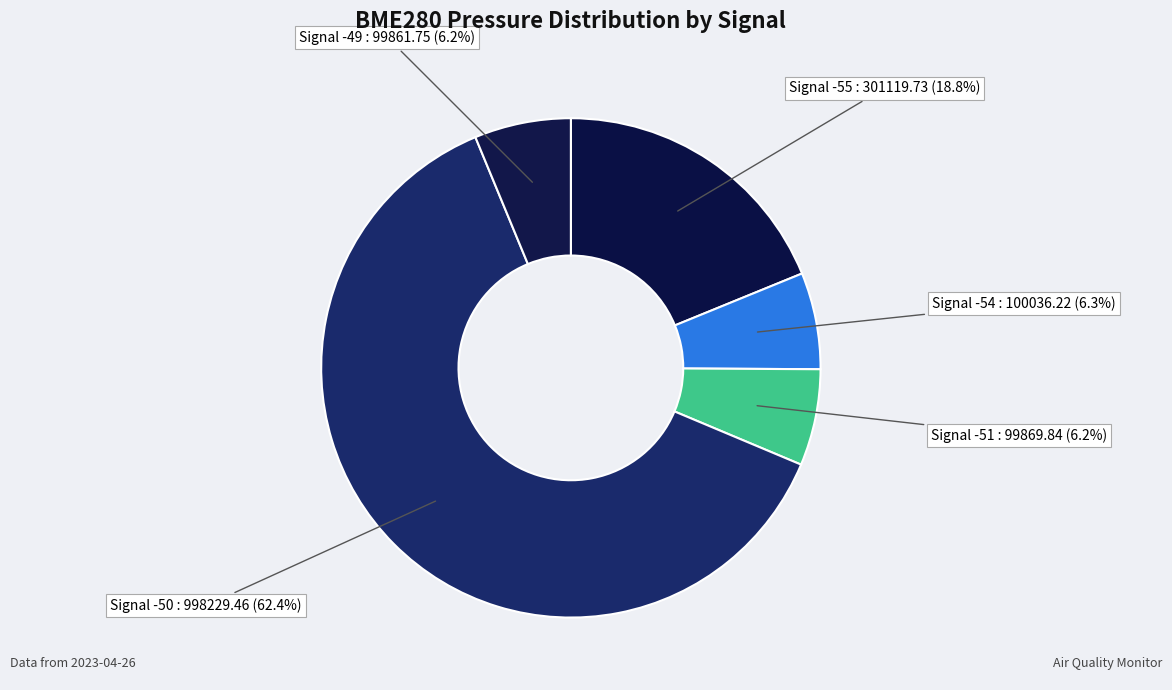

How many segments does this pie chart have?

5